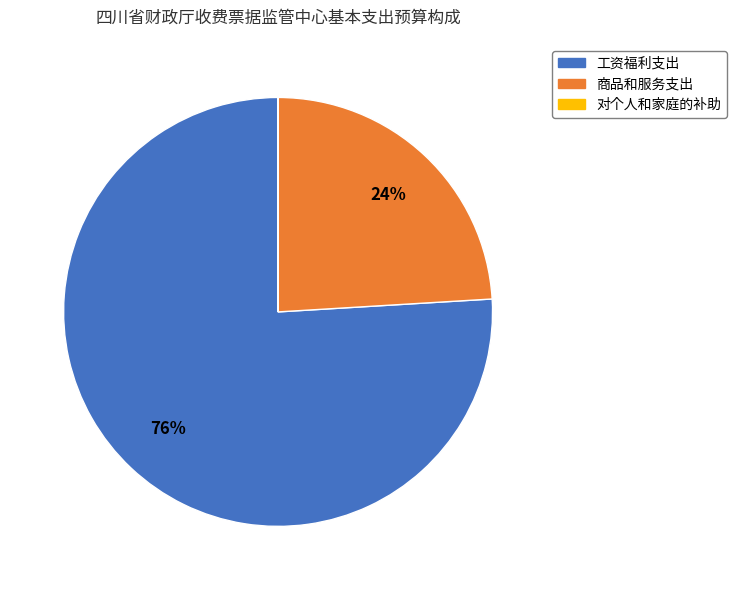

Is it true that 商品和服务支出 is 24% of the pie?

True